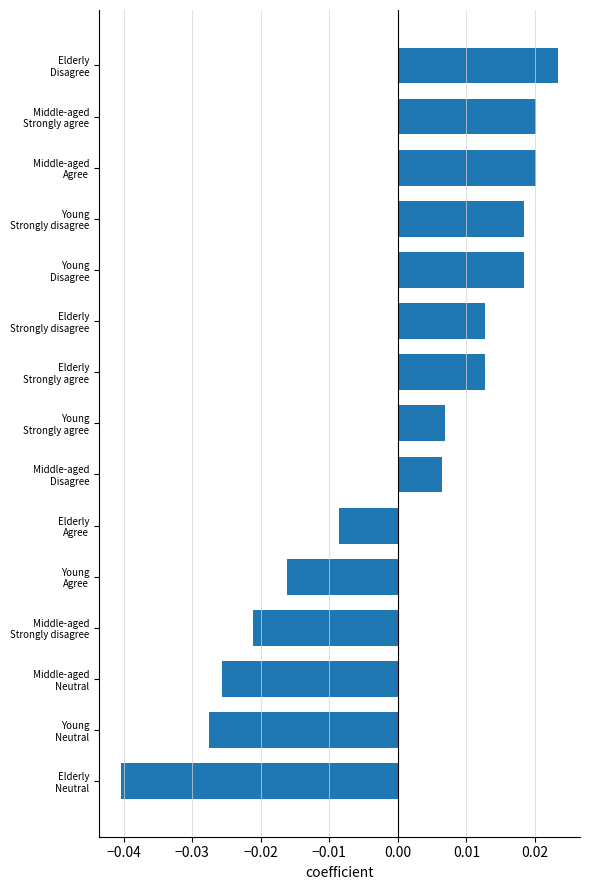

Count the values in the range 0 to 1.

9